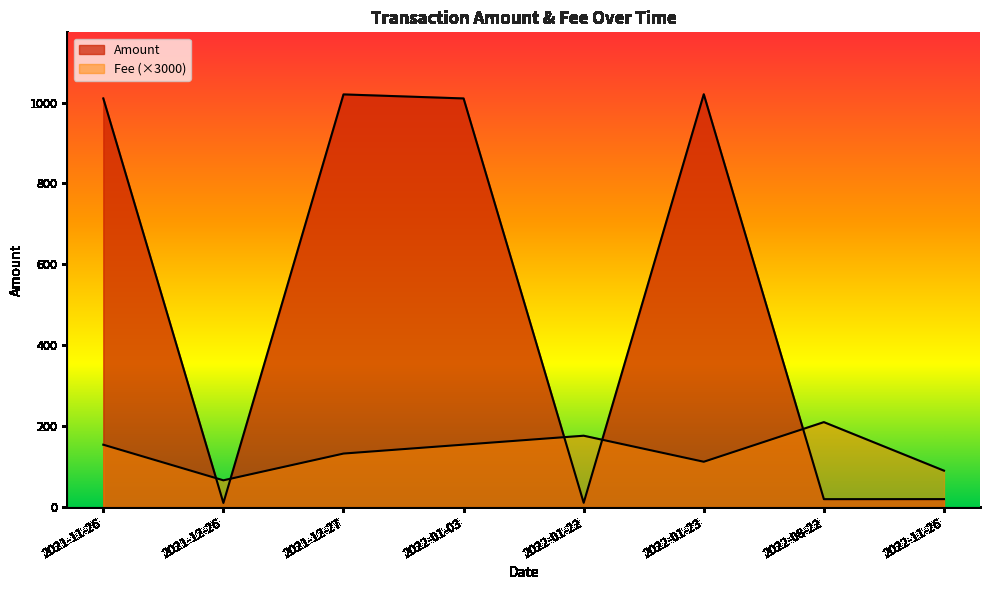

What is the difference between the highest and lowest values at 2022-08-22?

190.4